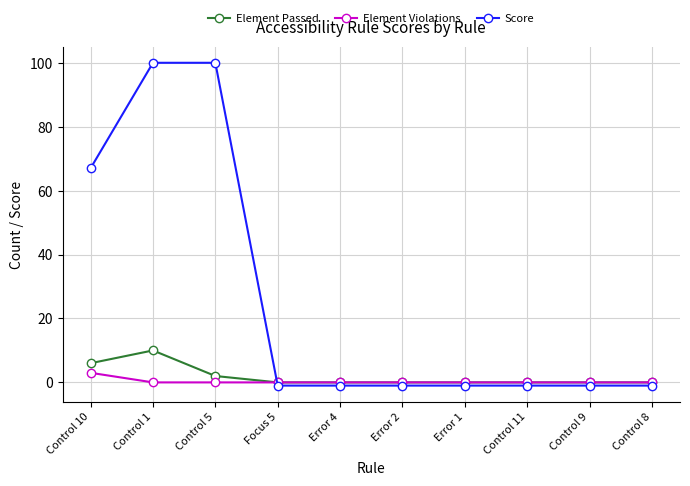

What is the smallest value displayed?

-1